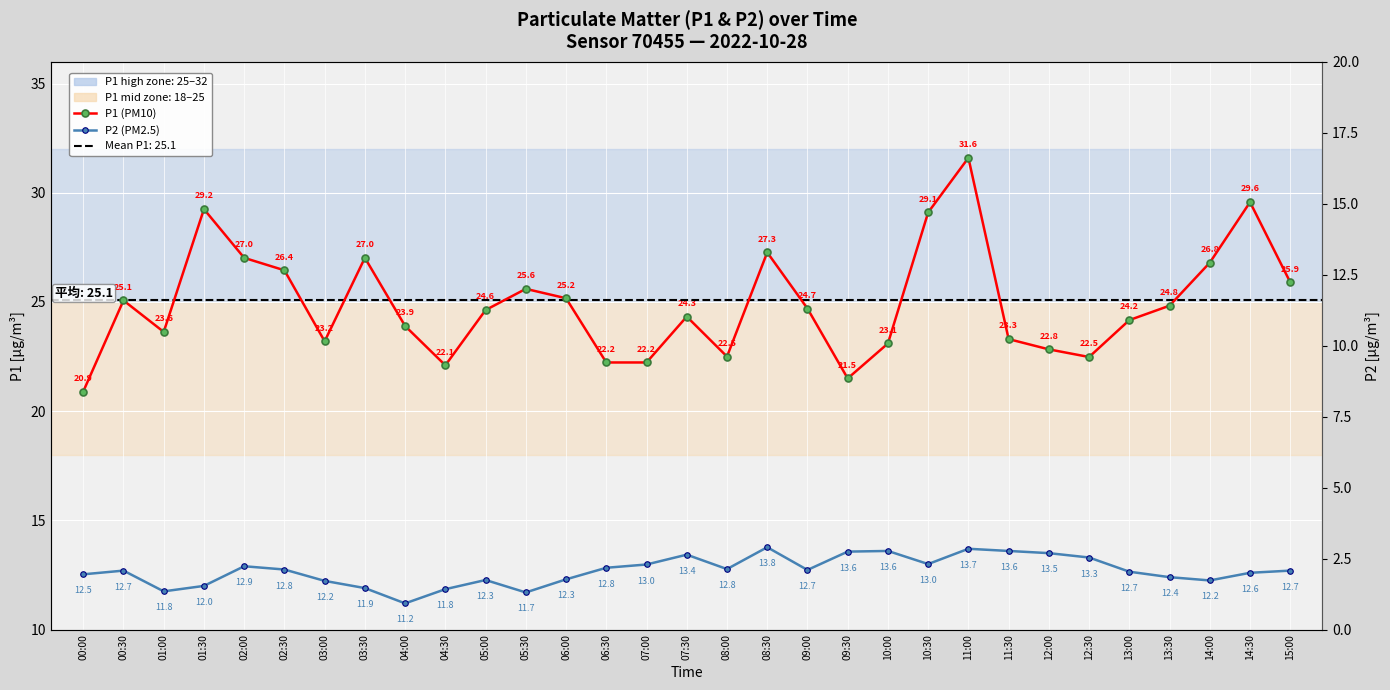

Rank the series at 05:00 from highest to lowest value.

P1 (PM10), P2 (PM2.5)